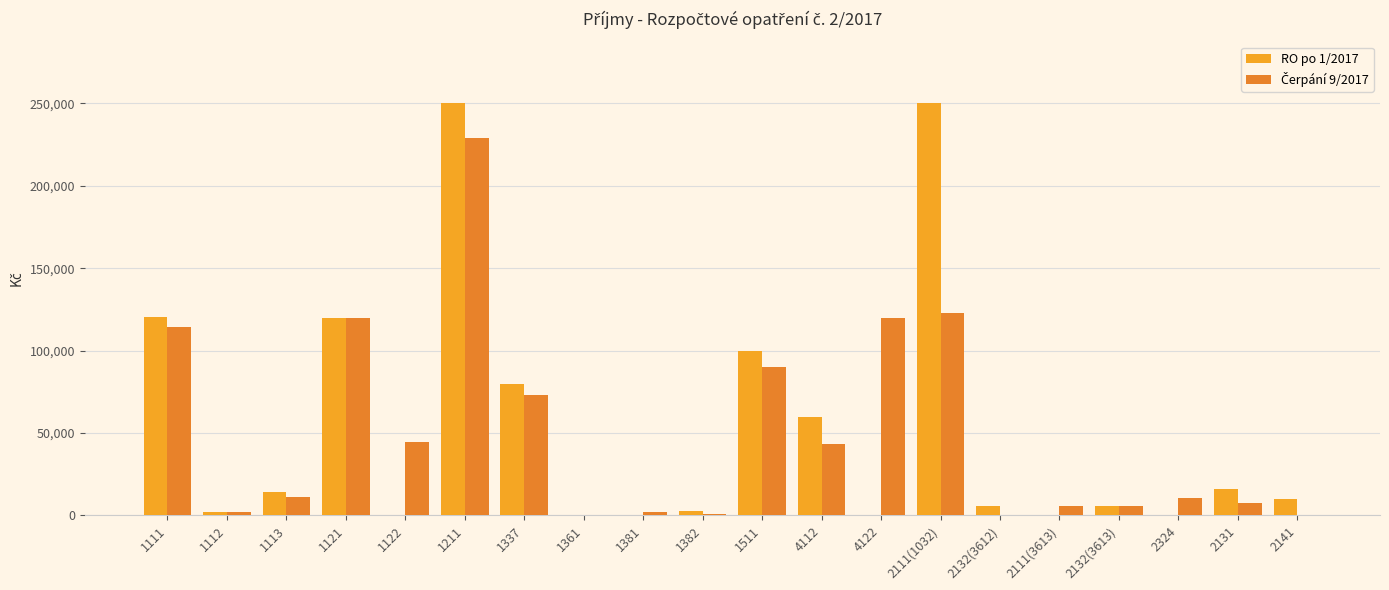

Rank the series by their maximum value, from highest to lowest.

RO po 1/2017, Čerpání 9/2017